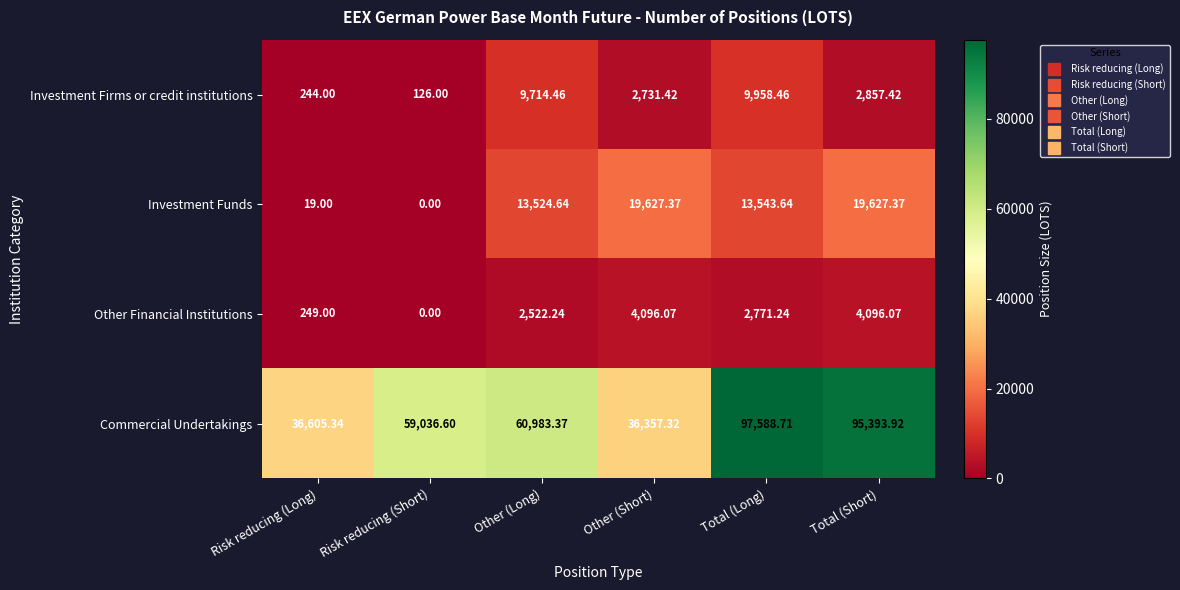

List the series in order of their peak value, highest first.

Commercial Undertakings, Investment Funds, Investment Firms or credit institutions, Other Financial Institutions